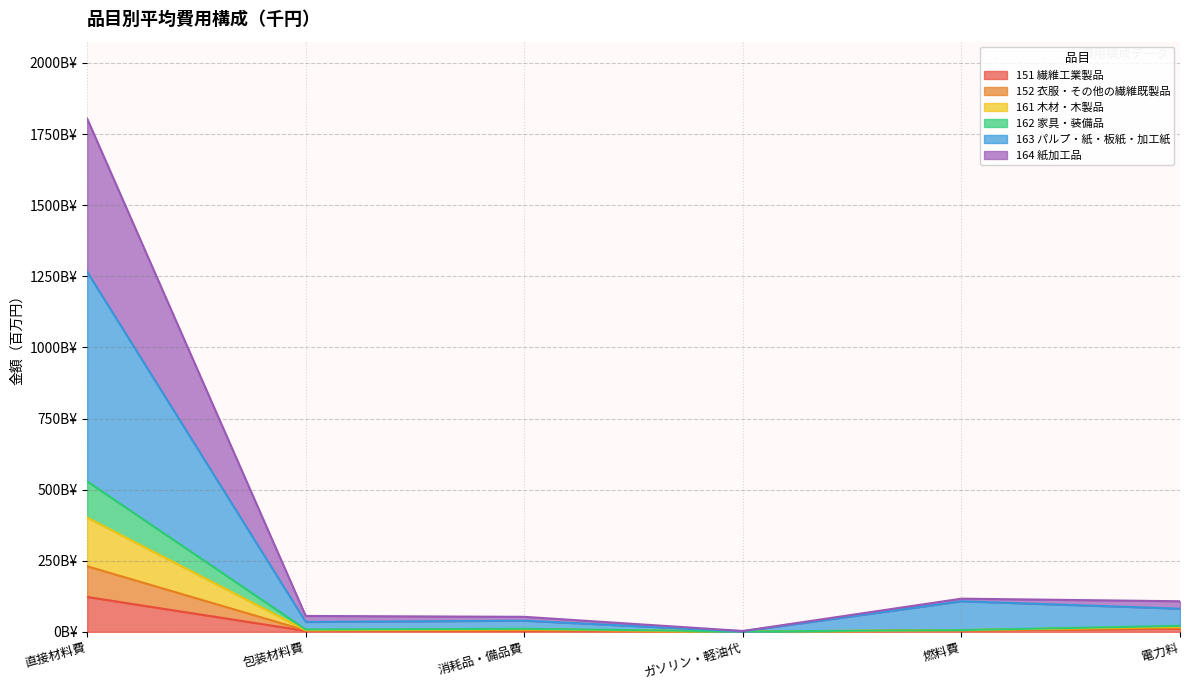

What are all the series names shown in the legend?

151 繊維工業製品, 152 衣服・その他の繊維既製品, 161 木材・木製品, 162 家具・装備品, 163 パルプ・紙・板紙・加工紙, 164 紙加工品